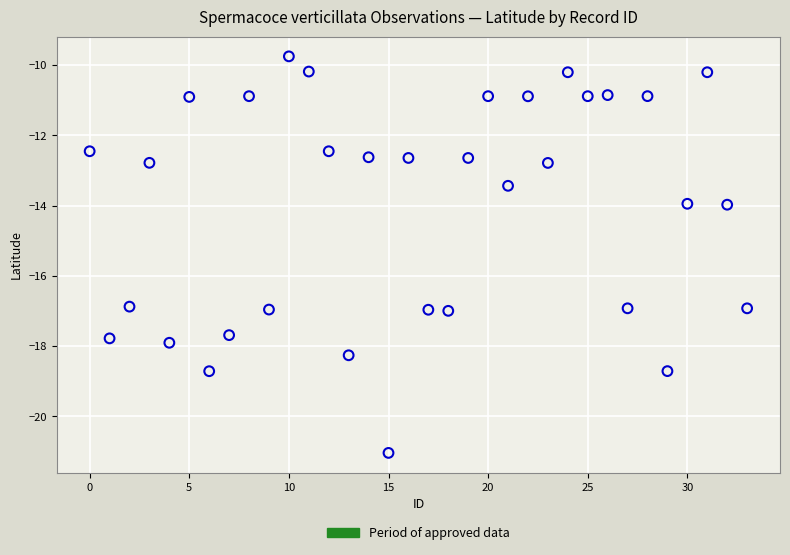

What is the range of Y values (max minus min)?

11.3